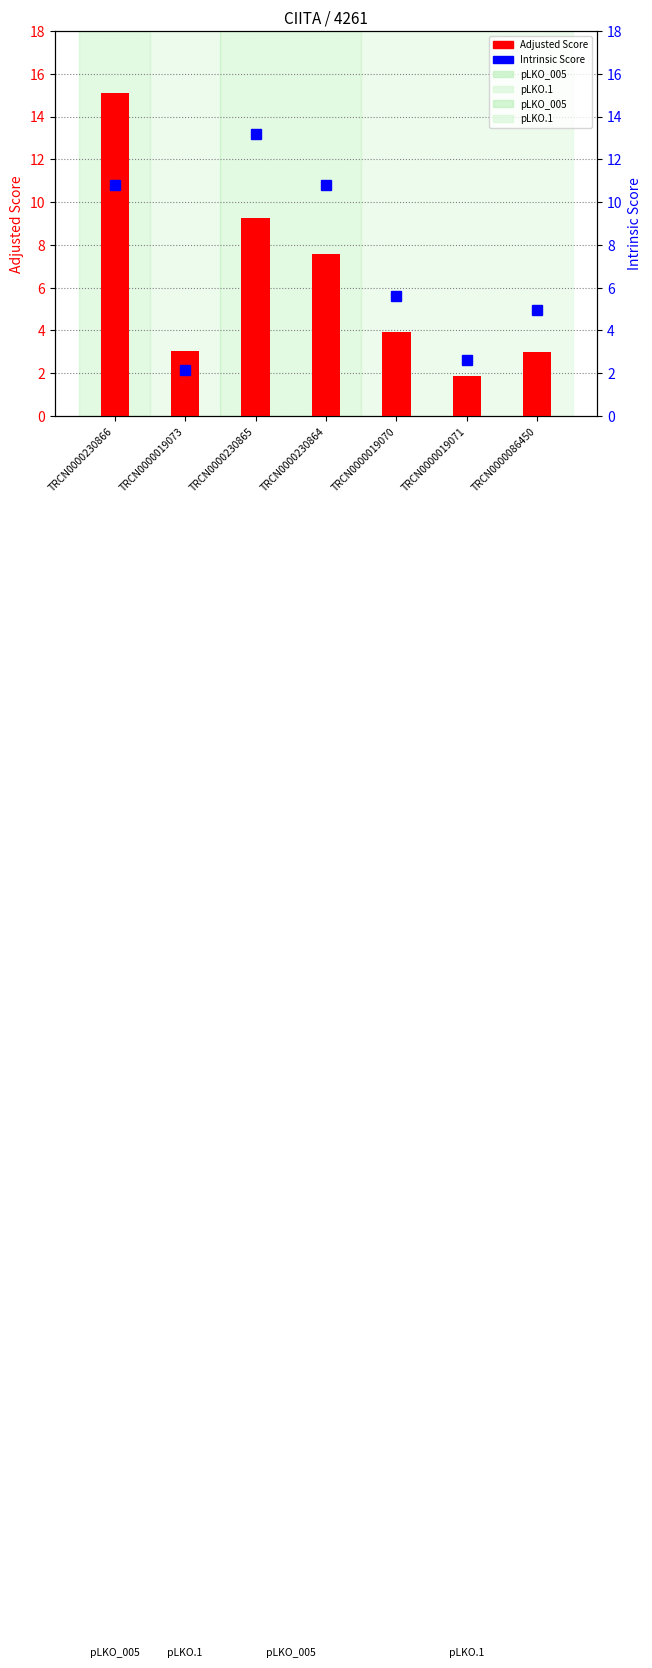

What is the label of the 1st bar from the left?

TRCN0000230866